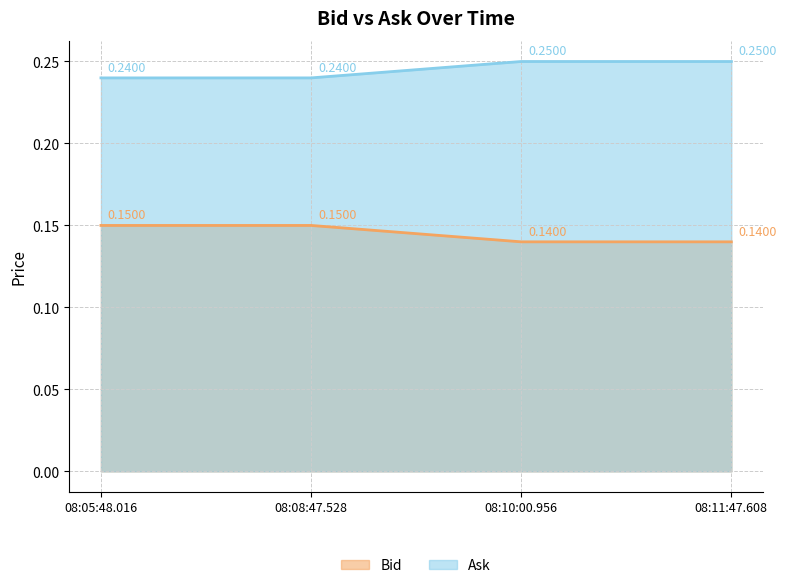

How many series are shown in this chart?

2